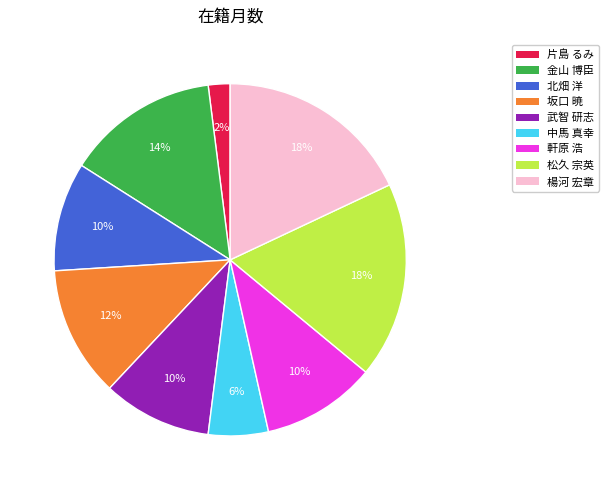

Do 坂口 暁 and 中馬 真幸 together represent more than half of the pie?

No